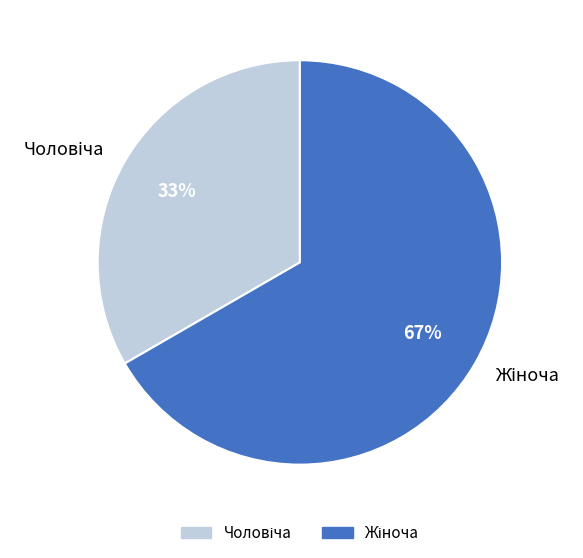

Is there a majority slice in this chart?

Yes